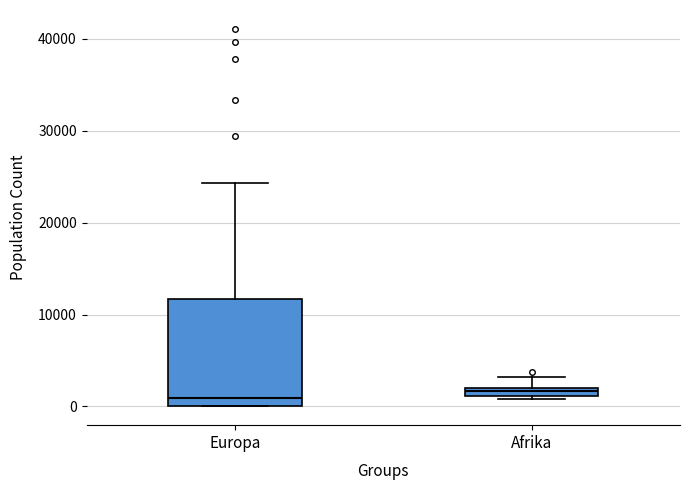

Where is the upper edge of the box for Afrika on the y-axis? The values are not printed on the chart, so give them approximately, as read against the axis.

2000